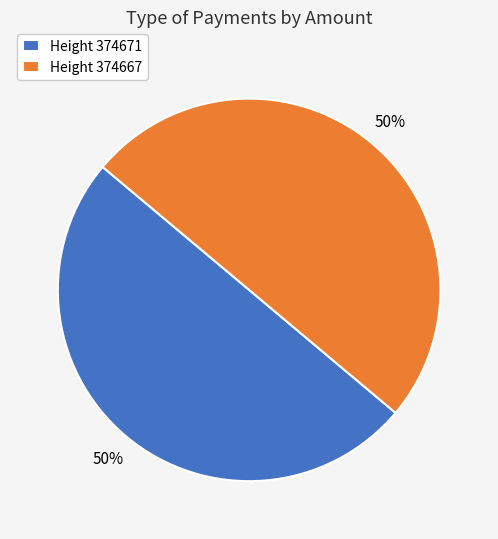

To the nearest percent, what is the combined percentage of Height 374667 and Height 374671?

100%